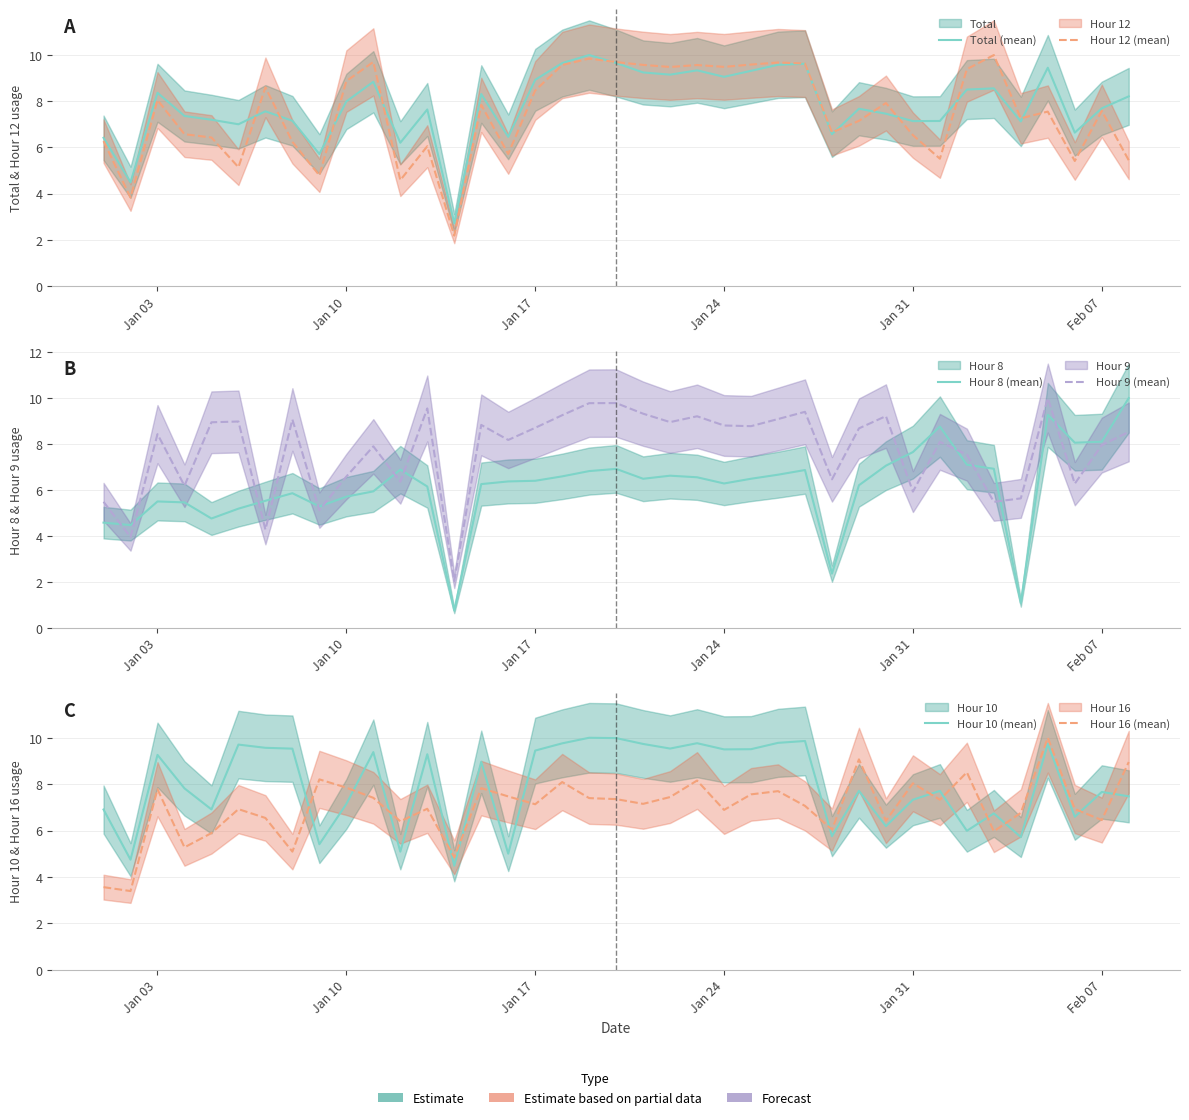

Reading left to right, what are all the values shown in this chart?

Total (mean): 6.4	4.5	8.4	7.4	7.2	7.0	7.6	7.2	5.7	8.0	8.8	6.2	7.6	2.7	8.3	6.5	8.9	9.7	10.0	9.7	9.2	9.2	9.3	9.1	9.3	9.6	9.6	6.6	7.7	7.5	7.1	7.1	8.5	8.6	7.1	9.5	6.6	7.7	8.2
Hour 12 (mean): 6.3	3.8	8.1	6.6	6.4	5.1	8.6	6.2	4.8	8.9	9.7	4.6	6.1	2.2	7.8	5.7	8.5	9.6	9.8	9.7	9.6	9.5	9.6	9.5	9.6	9.7	9.6	6.7	7.2	7.9	6.5	5.5	9.4	10.0	7.3	7.6	5.4	7.6	5.4
Hour 8 (mean): 4.6	4.5	5.5	5.5	4.8	5.2	5.5	5.9	5.3	5.7	5.9	6.9	6.2	0.8	6.3	6.4	6.4	6.6	6.8	6.9	6.5	6.6	6.6	6.3	6.5	6.7	6.9	2.4	6.2	7.1	7.7	8.8	7.1	6.9	1.1	9.3	8.1	8.1	10.0
Hour 9 (mean): 5.5	4.0	8.4	6.2	8.9	9.0	4.3	9.1	5.1	6.6	7.9	6.4	9.5	2.0	8.8	8.2	8.7	9.3	9.8	9.8	9.3	9.0	9.2	8.8	8.8	9.1	9.4	6.5	8.7	9.2	5.9	8.1	7.5	5.5	5.6	10.0	6.3	8.0	8.5
Hour 10 (mean): 6.9	4.7	9.3	7.8	6.9	9.7	9.6	9.5	5.4	7.1	9.4	5.1	9.3	4.5	9.0	5.0	9.4	9.8	10.0	10.0	9.7	9.5	9.8	9.5	9.5	9.8	9.9	5.8	7.7	6.2	7.3	7.7	6.0	6.7	5.7	9.7	6.6	7.7	7.5
Hour 16 (mean): 3.6	3.4	7.8	5.3	5.9	6.9	6.5	5.1	8.2	7.9	7.4	6.4	6.9	4.8	7.8	7.5	7.1	8.1	7.4	7.4	7.2	7.4	8.2	6.9	7.6	7.7	7.1	6.0	9.1	6.4	8.0	7.3	8.5	6.0	6.8	10.0	6.9	6.5	9.0